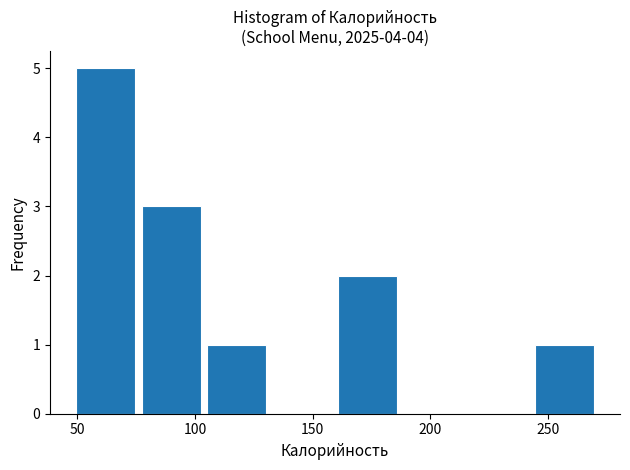

Reading left to right, transcribe this chart: for each bar, give the range it covers on the x-axis and its height. Neither the bar edges nor the heights are printed on the chart, so give them approximately, as read against the axes.

50 to 75: 5
75 to 105: 3
105 to 130: 1
130 to 160: 0
160 to 185: 2
185 to 215: 0
215 to 245: 0
245 to 270: 1